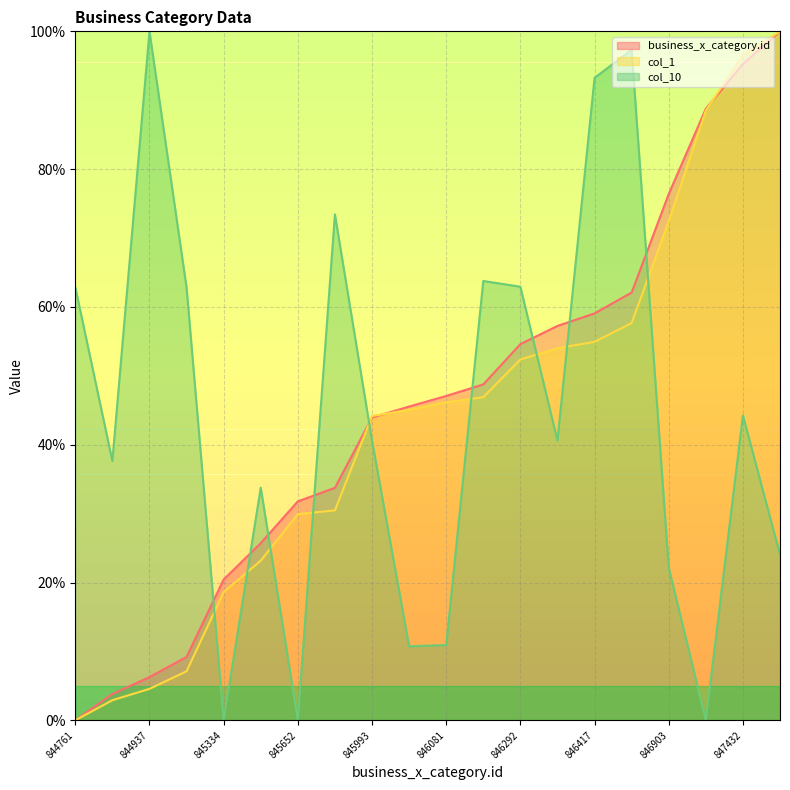

At which category does the chart reach its minimum across all series?

844761